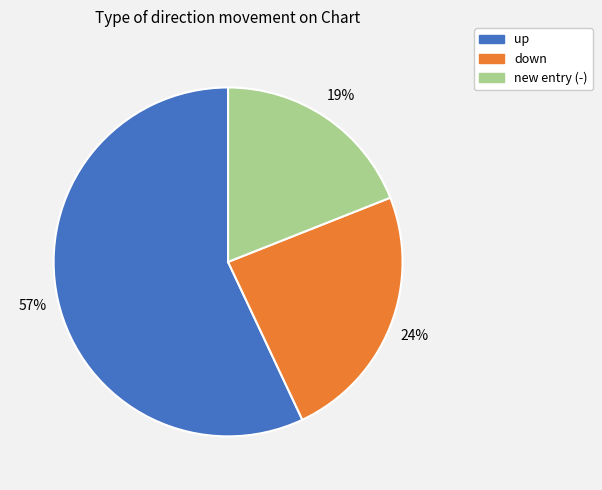

Is there a majority slice in this chart?

Yes